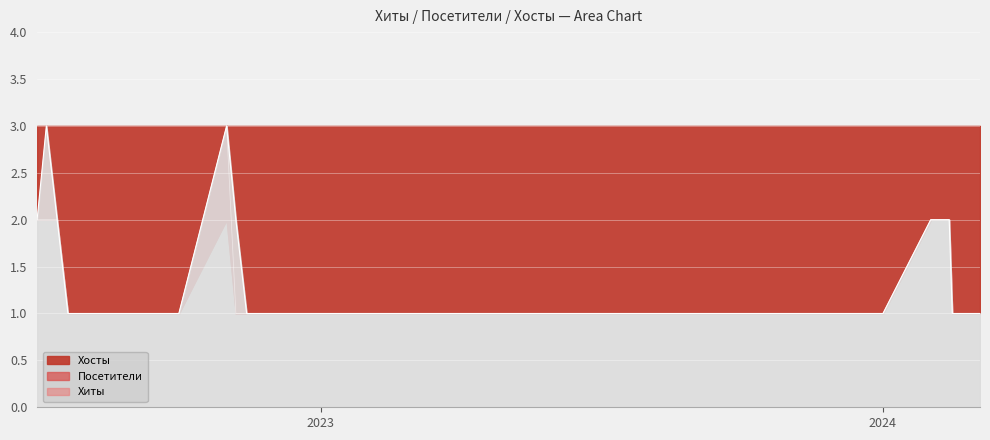

Which series changed the most between 2022-07-14 and 2024-02-01?

Хиты